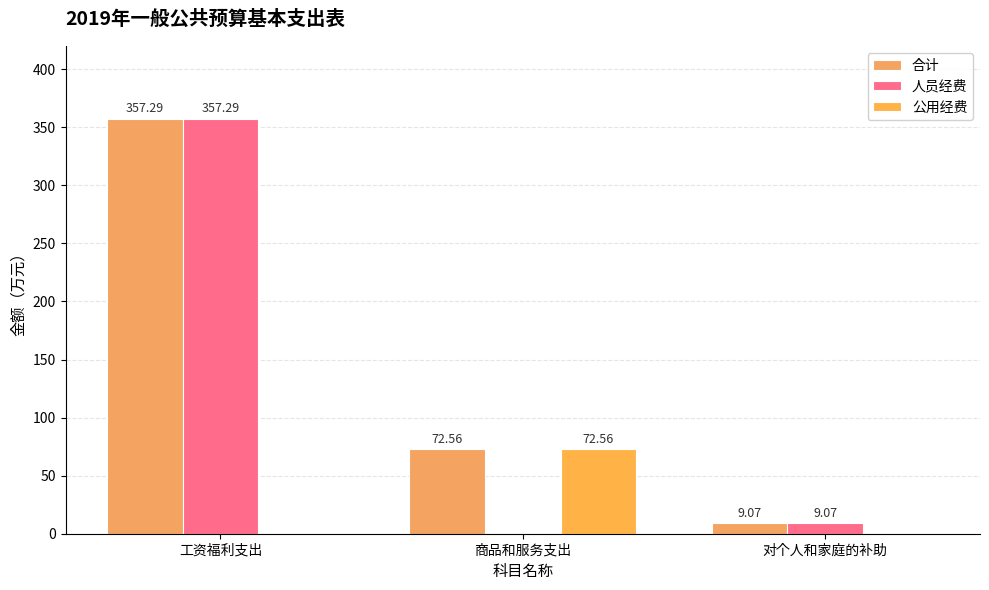

The value of 公用经费 at 对个人和家庭的补助 is 21.8. True or false?

False